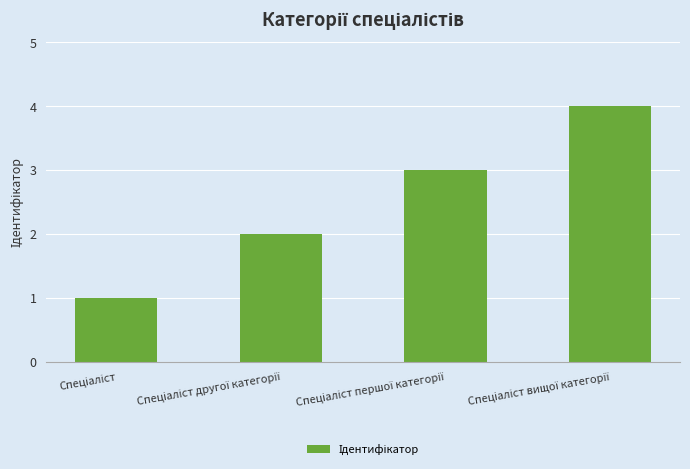

What is the difference between the maximum and minimum values?

3